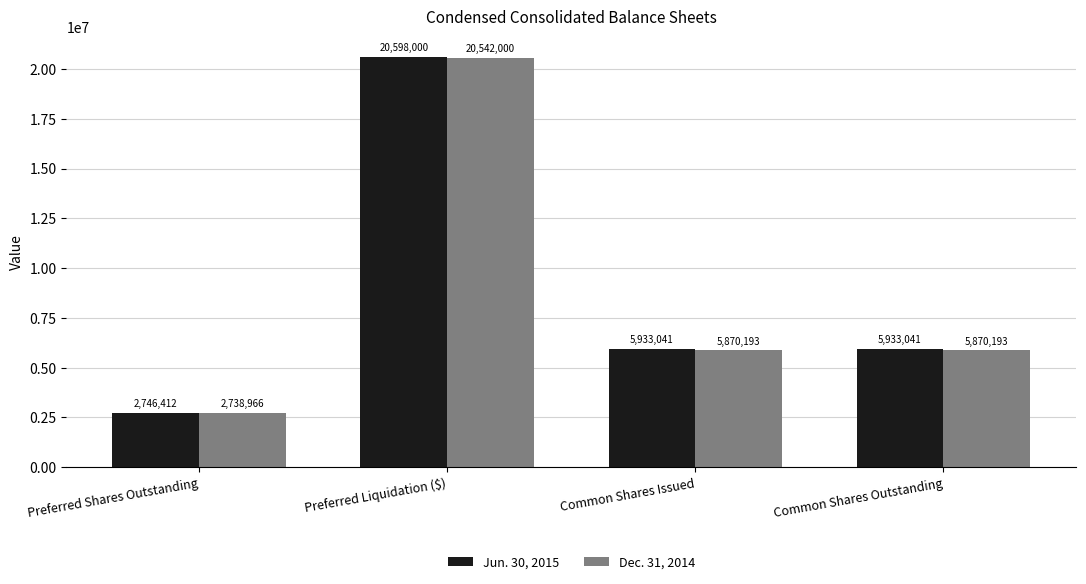

At how many categories does at least one series exceed 10701989?

1